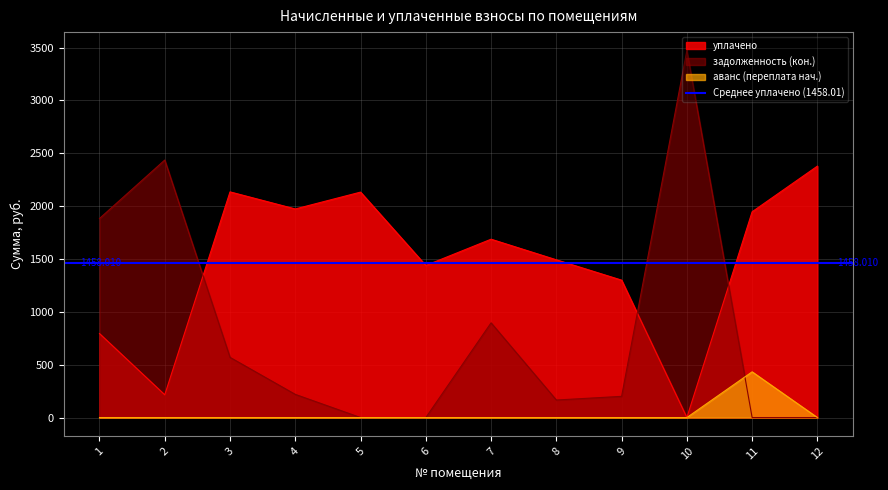

What is the greatest value displayed?

3473.2